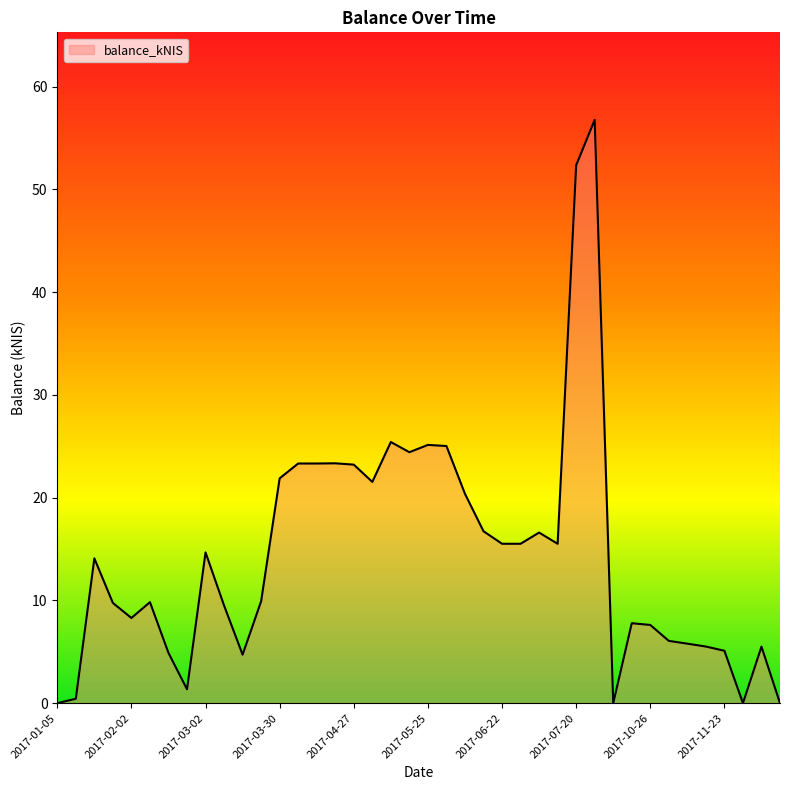

What is the greatest value displayed?

56.8